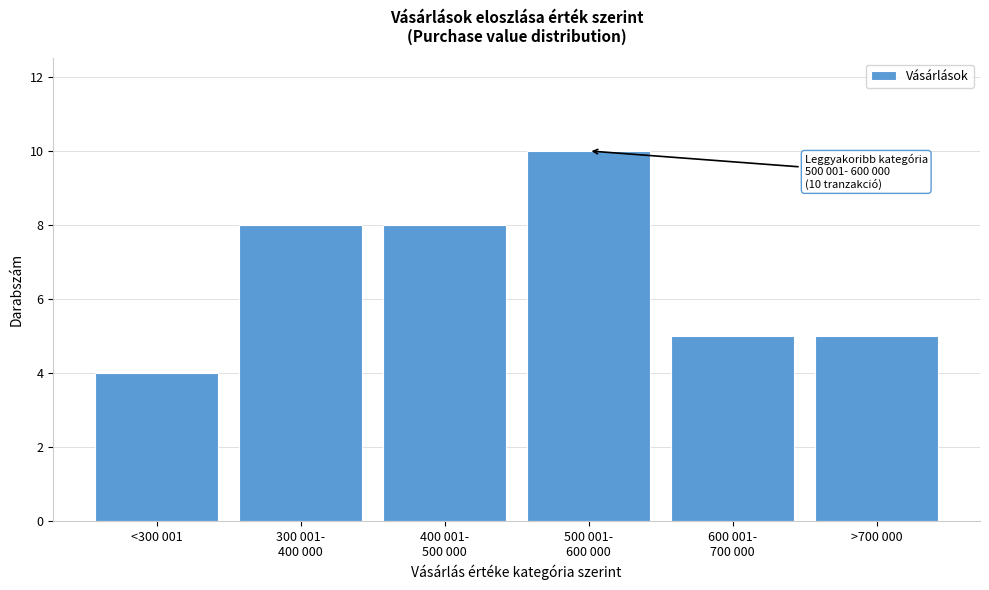

Reading right to left, list all the values displayed in this chart.

5	5	10	8	8	4